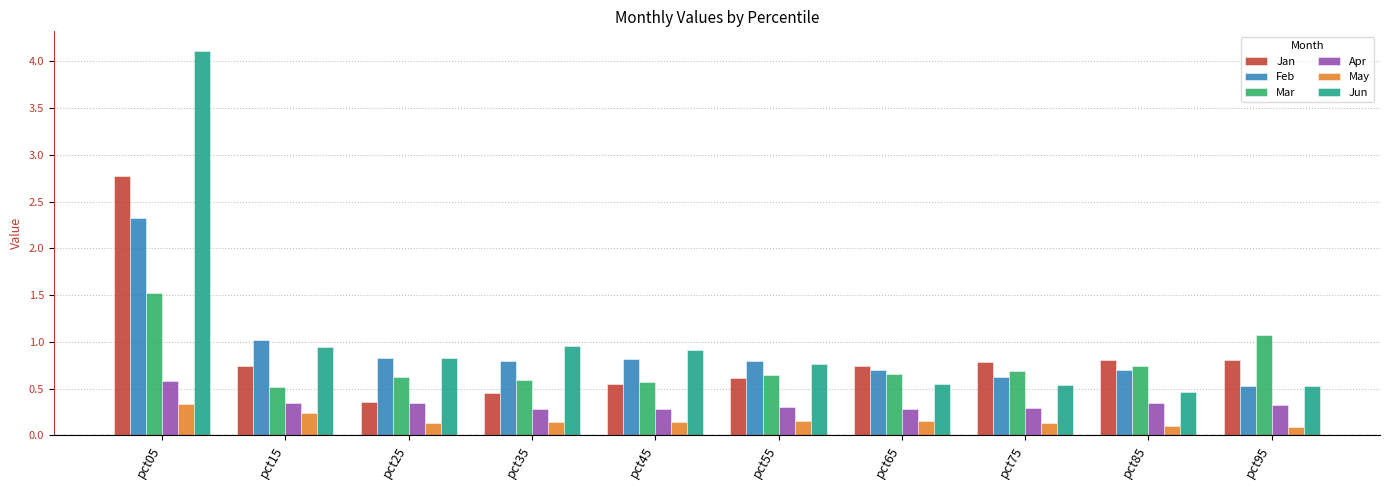

What is the sum of all Apr values?

3.4